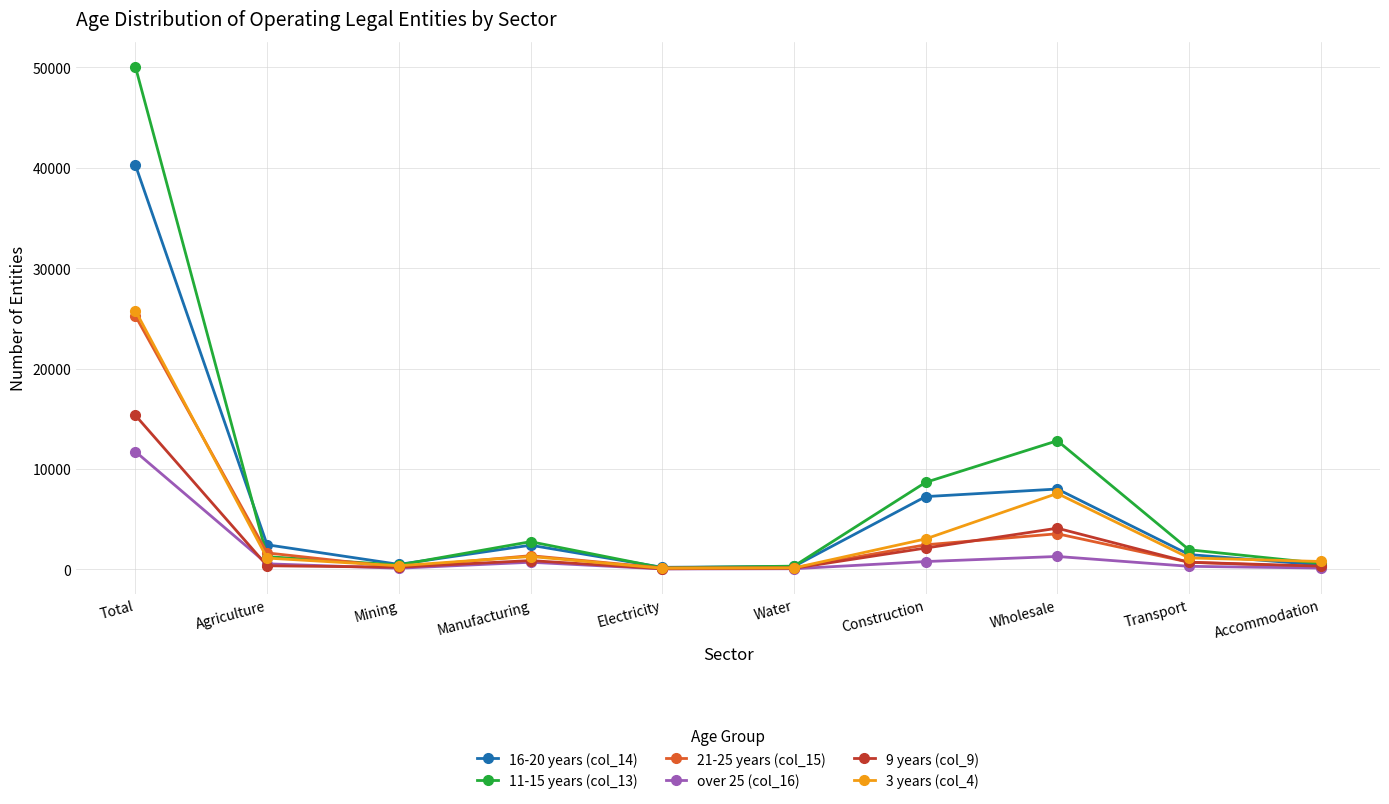

What is the greatest value displayed?

50060